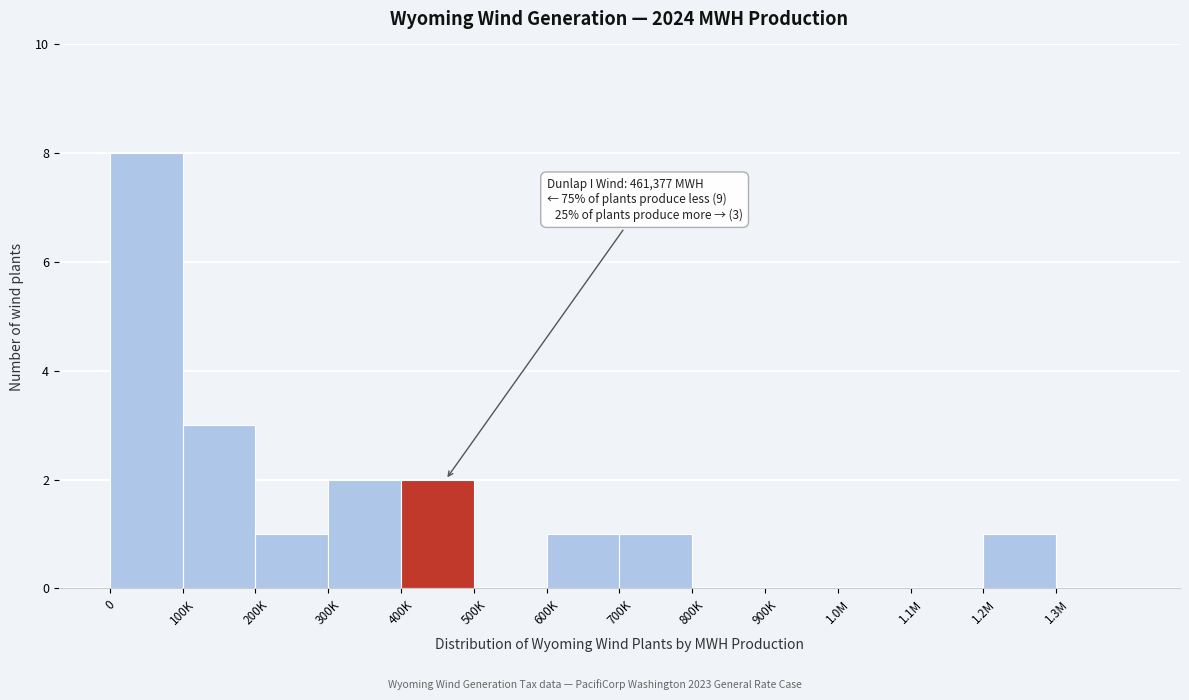

Reading left to right, transcribe all the data shown in this chart.

0=8	100K=3	200K=1	300K=2	400K=2	500K=0	600K=1	700K=1	800K=0	900K=0	1.0M=0	1.1M=0	1.2M=1	1.3M=0